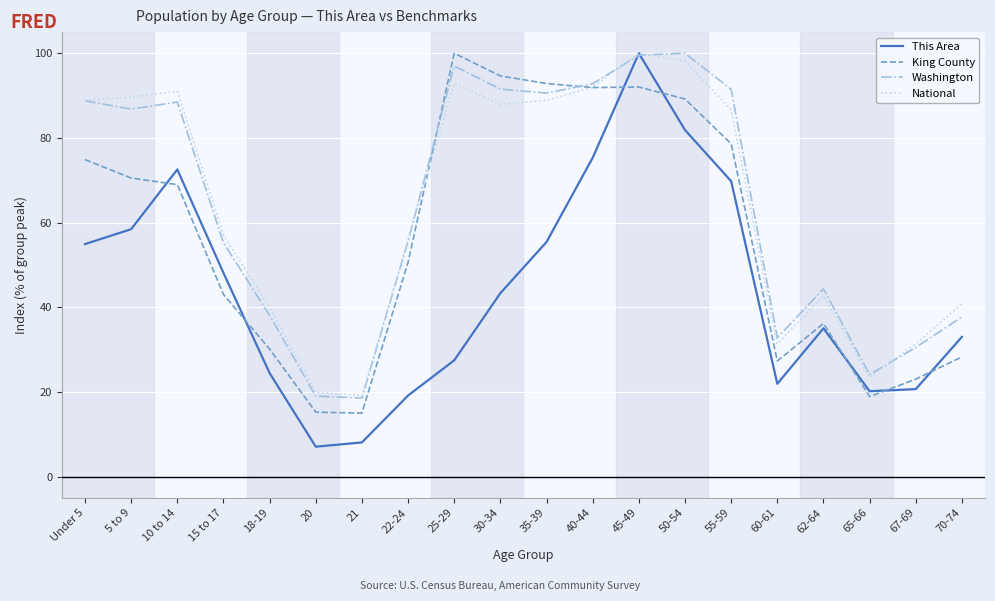

Is it true that Washington equals 92.0 at 15 to 17?

False